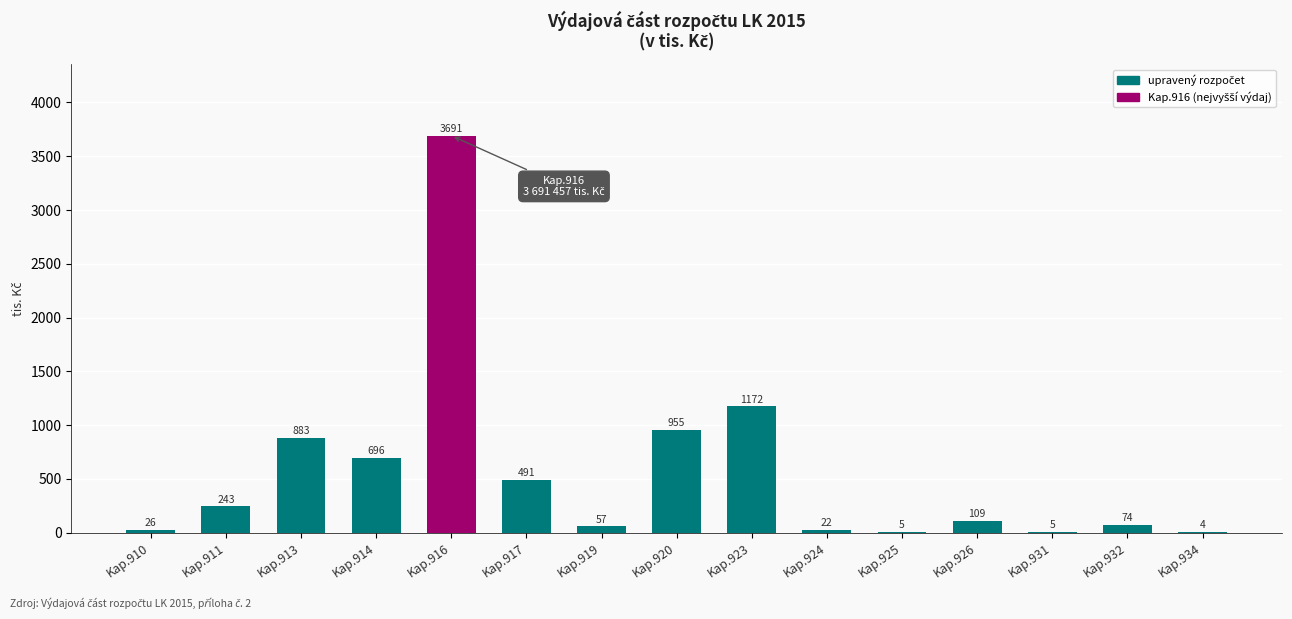

Are the bars grouped side by side (vs. stacked)?

No